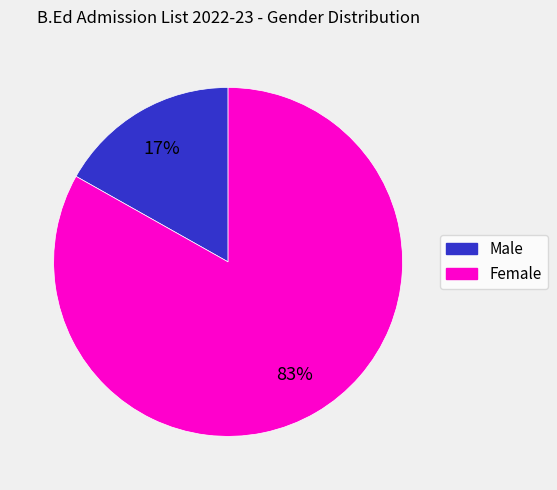

Which slice is the largest?

Female